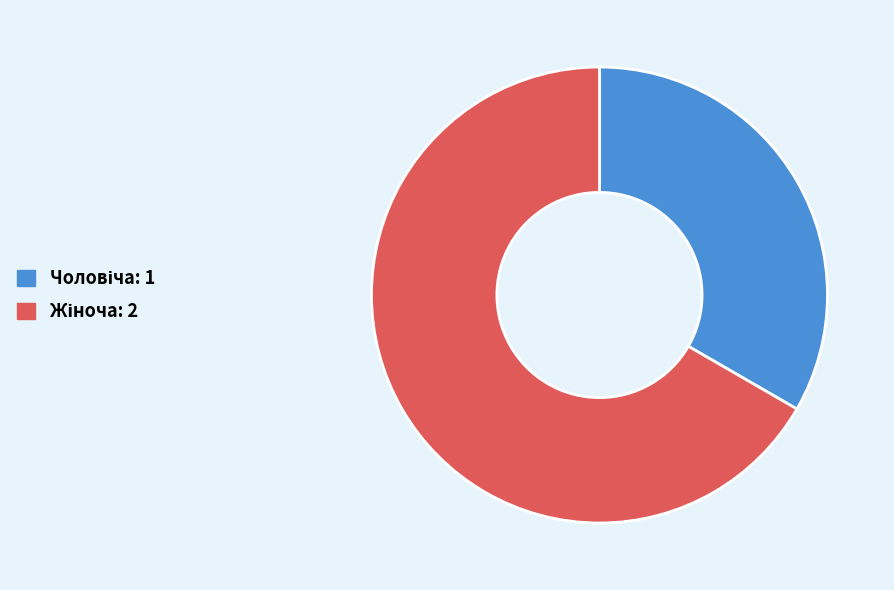

Is there a majority slice in this chart?

Yes